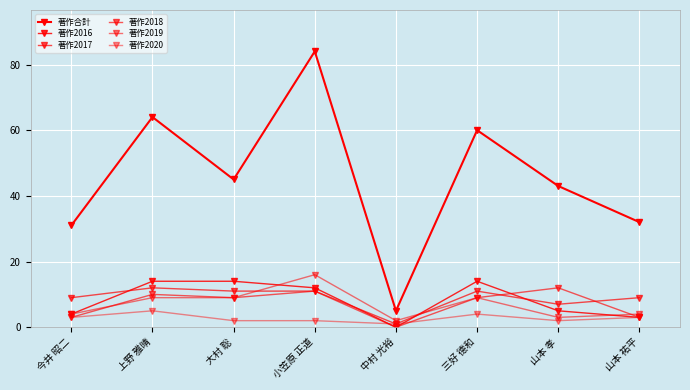

What is the minimum value for 著作2017?

1